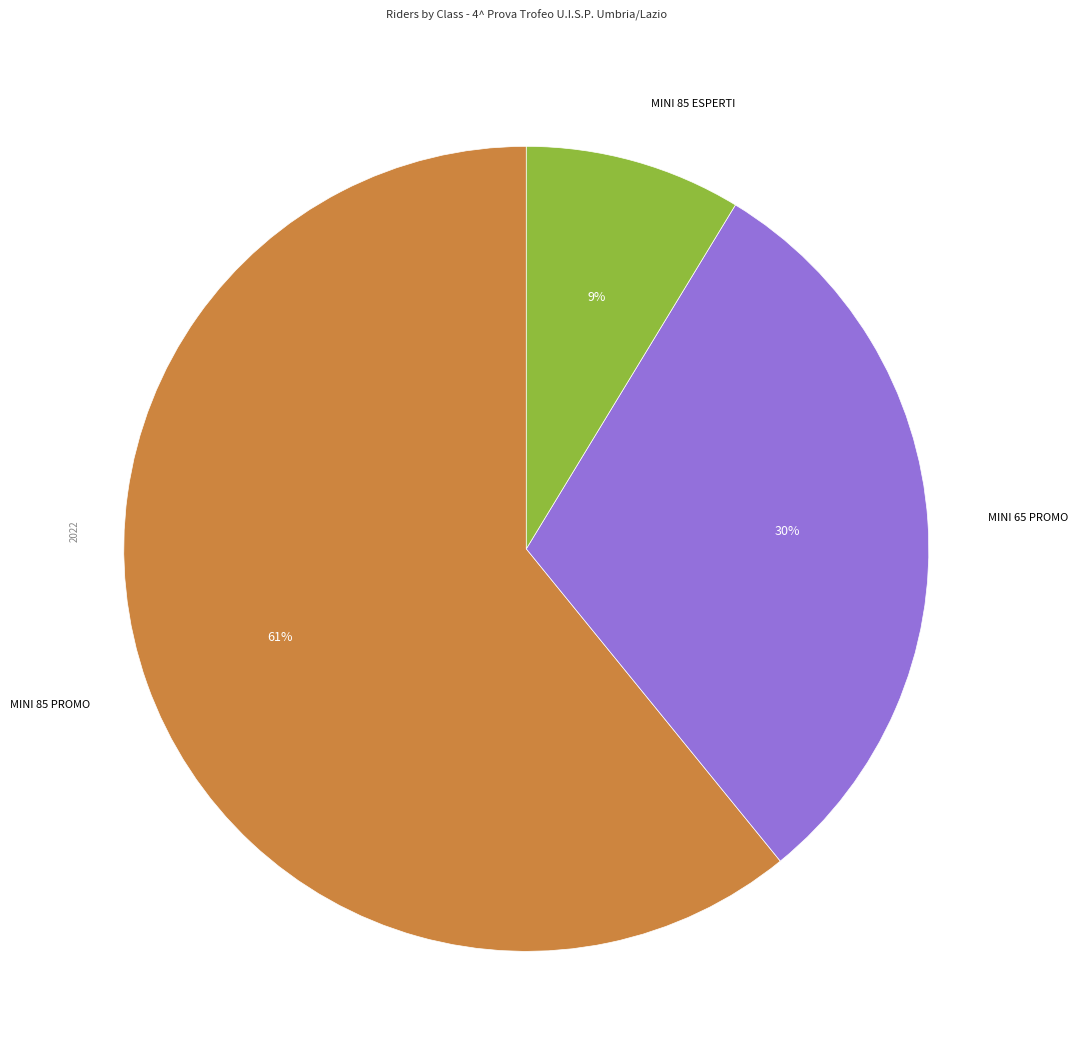

Is there a majority slice in this chart?

Yes